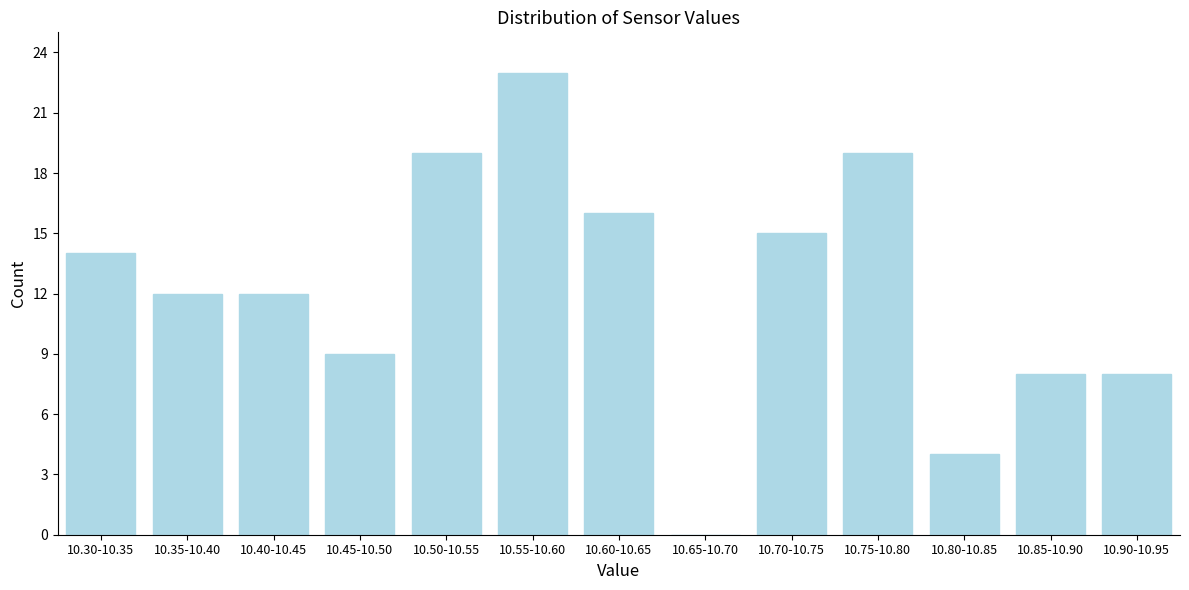

Reading left to right, transcribe all the data shown in this chart.

10.30-10.35=14	10.35-10.40=12	10.40-10.45=12	10.45-10.50=9	10.50-10.55=19	10.55-10.60=23	10.60-10.65=16	10.65-10.70=0	10.70-10.75=15	10.75-10.80=19	10.80-10.85=4	10.85-10.90=8	10.90-10.95=8